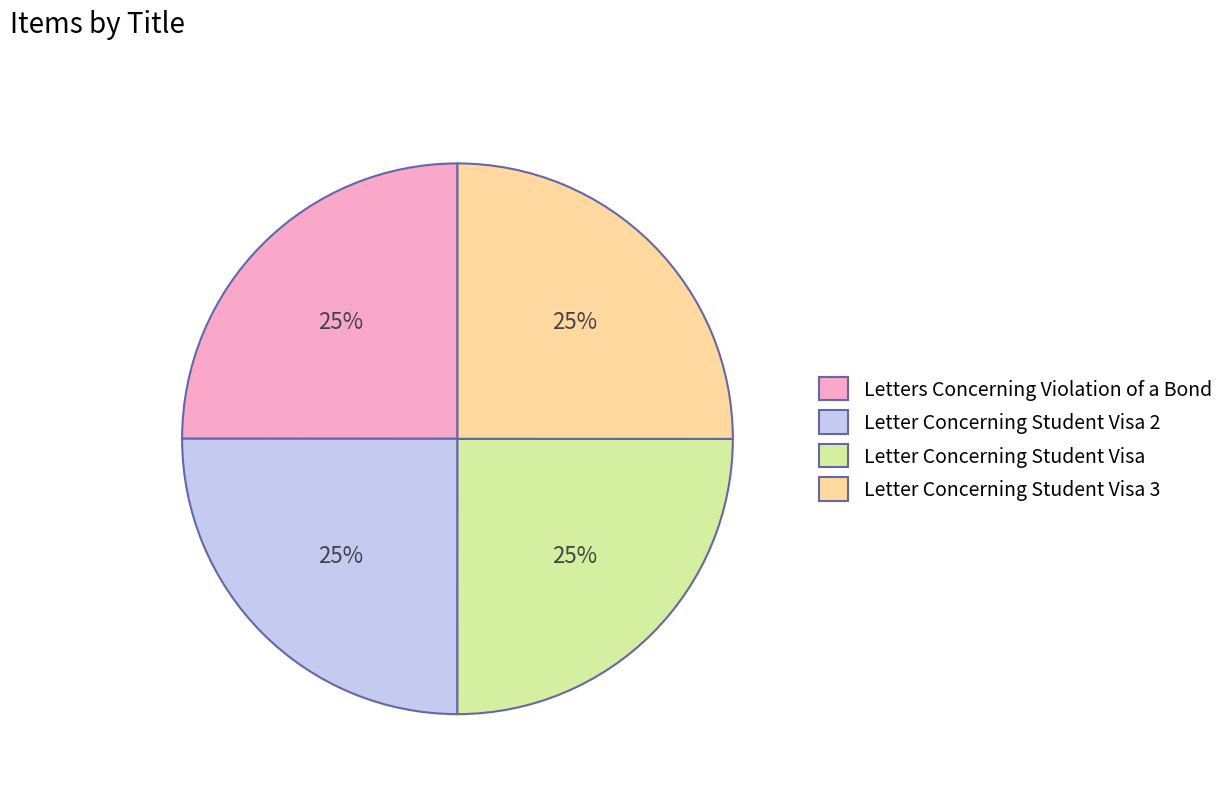

Is there any slice that represents more than half of the pie?

No